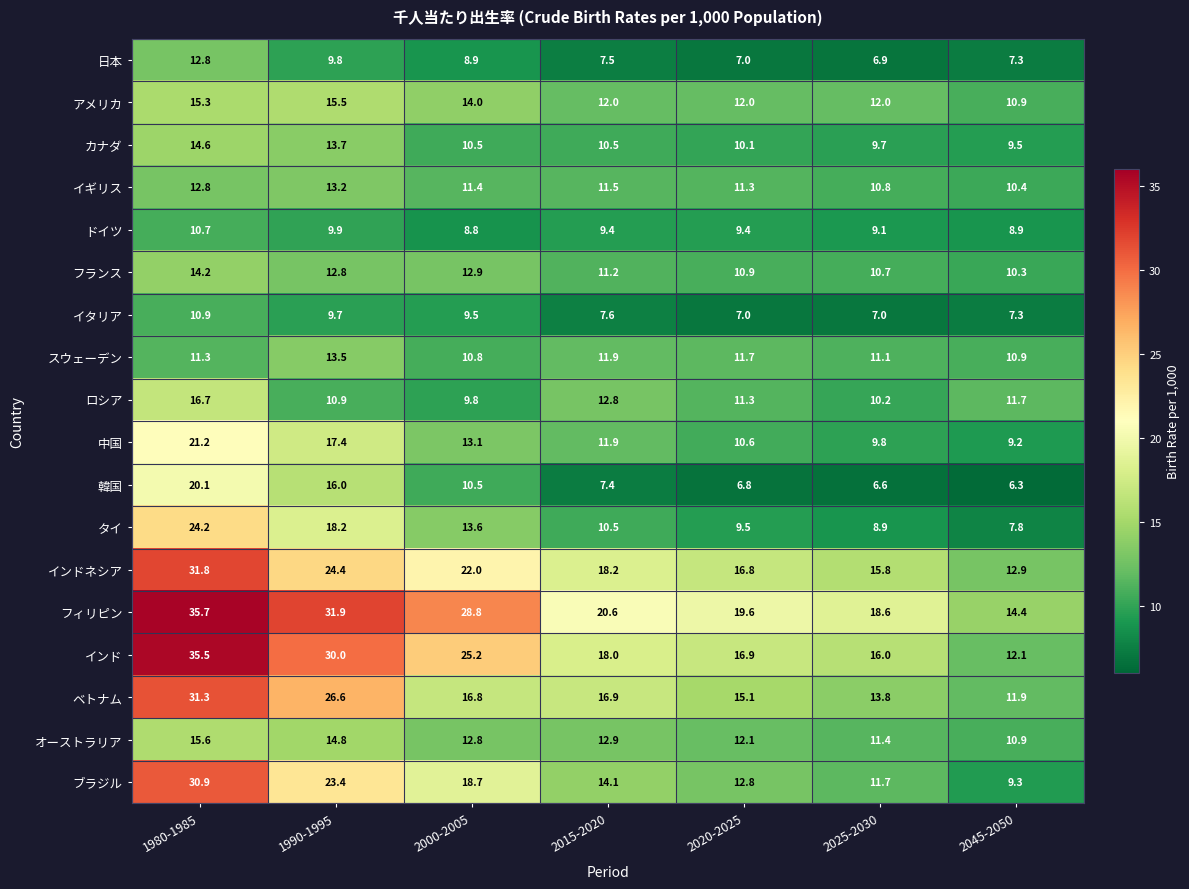

At how many categories does at least one series exceed 25?

3